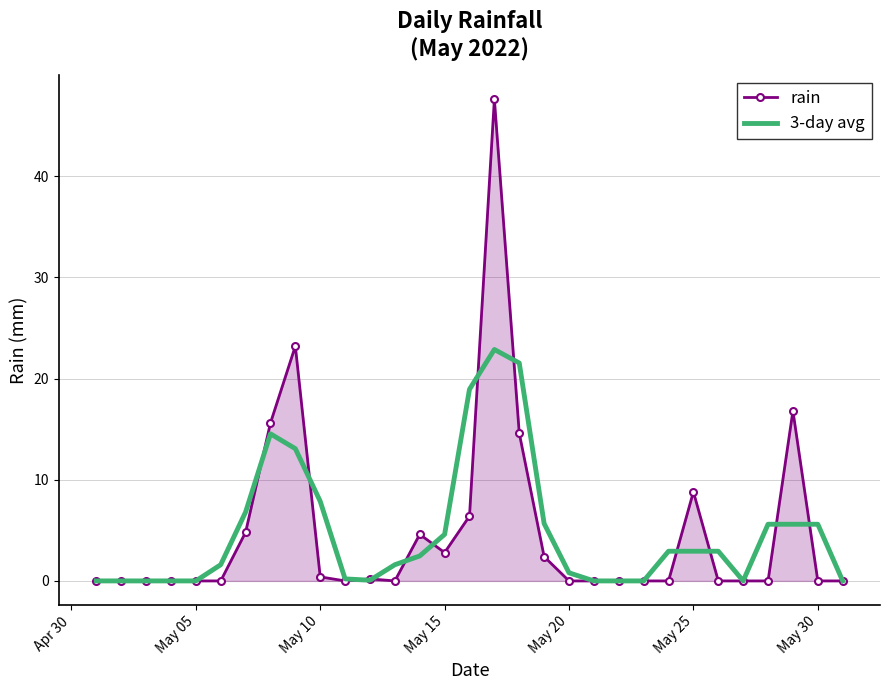

What is the maximum value shown in the chart?

47.6